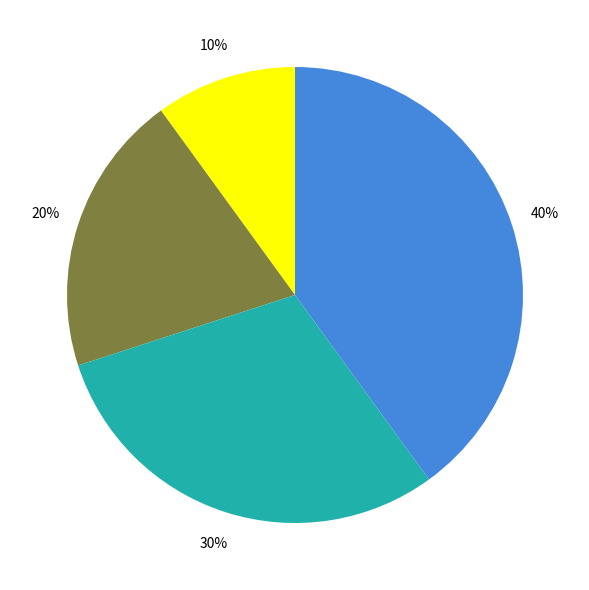

Is there a majority slice in this chart?

No